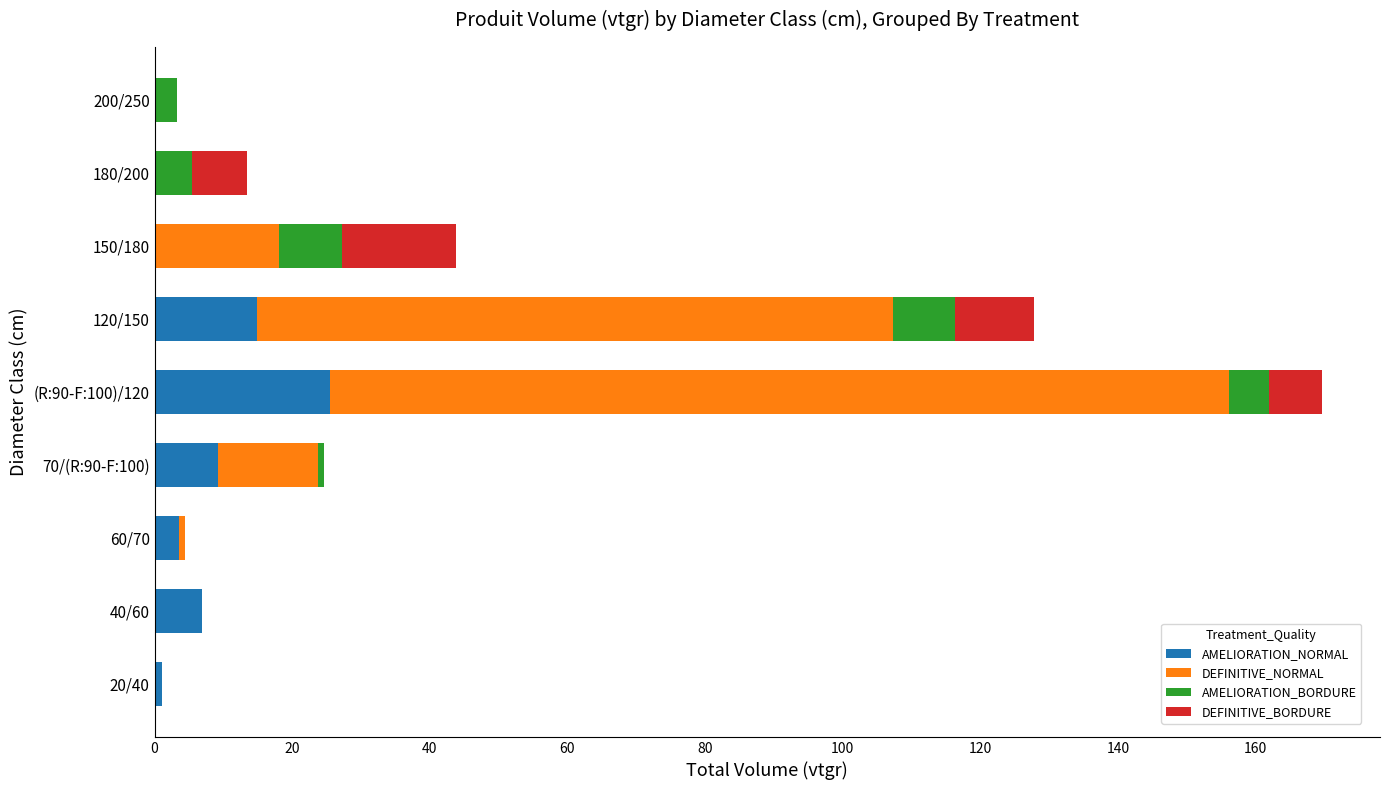

What is the total value across all series at 40/60?

6.9